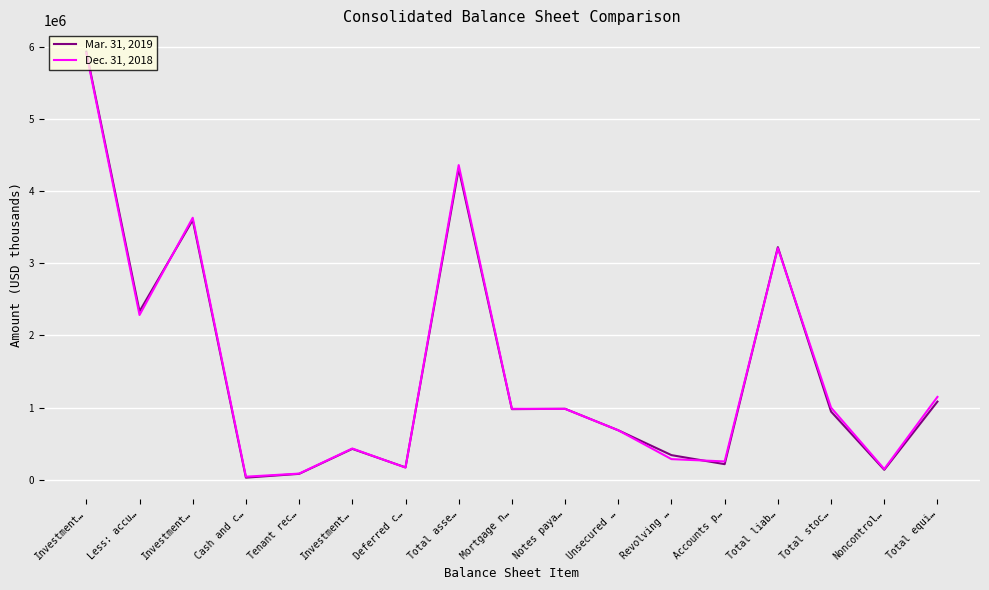

Which series changed the most between Less: accu… and Total liab…?

Dec. 31, 2018